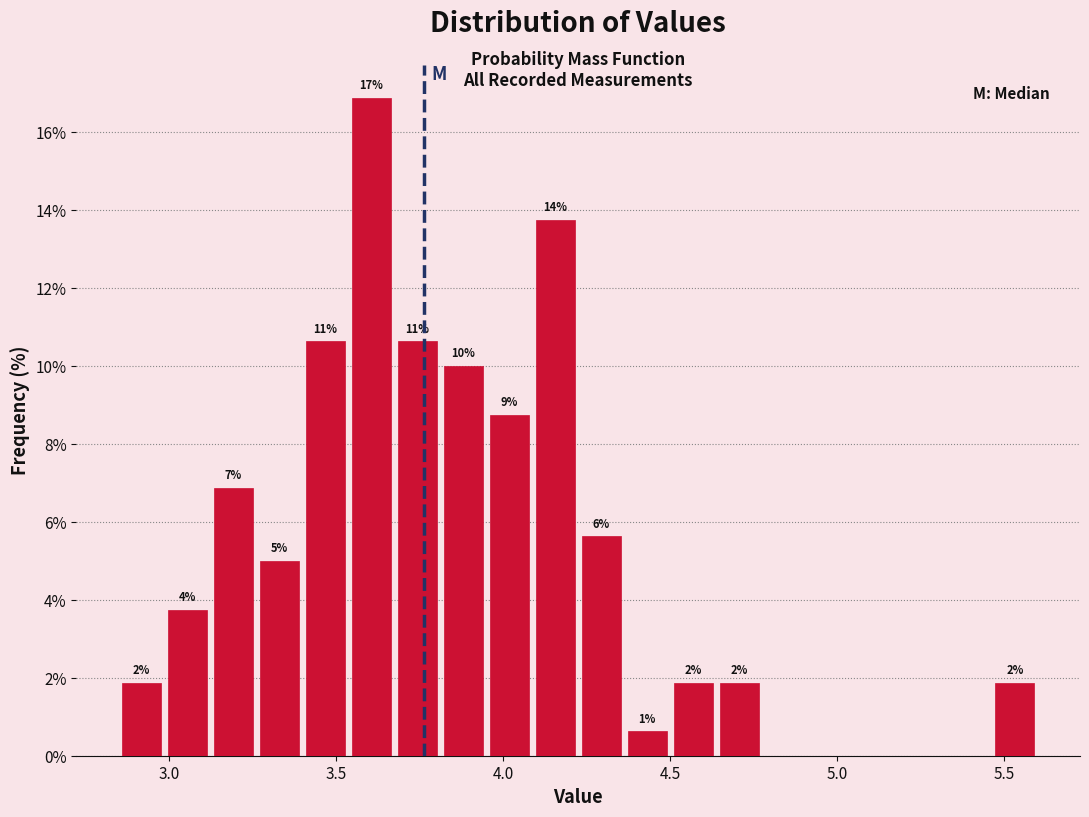

Around what value on the x-axis is the tallest bar? Give the approximate position of its centre, as read against the axis.

3.60